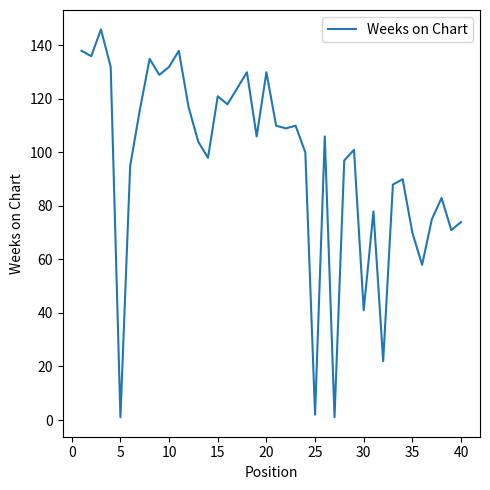

How many series are shown in this chart?

1